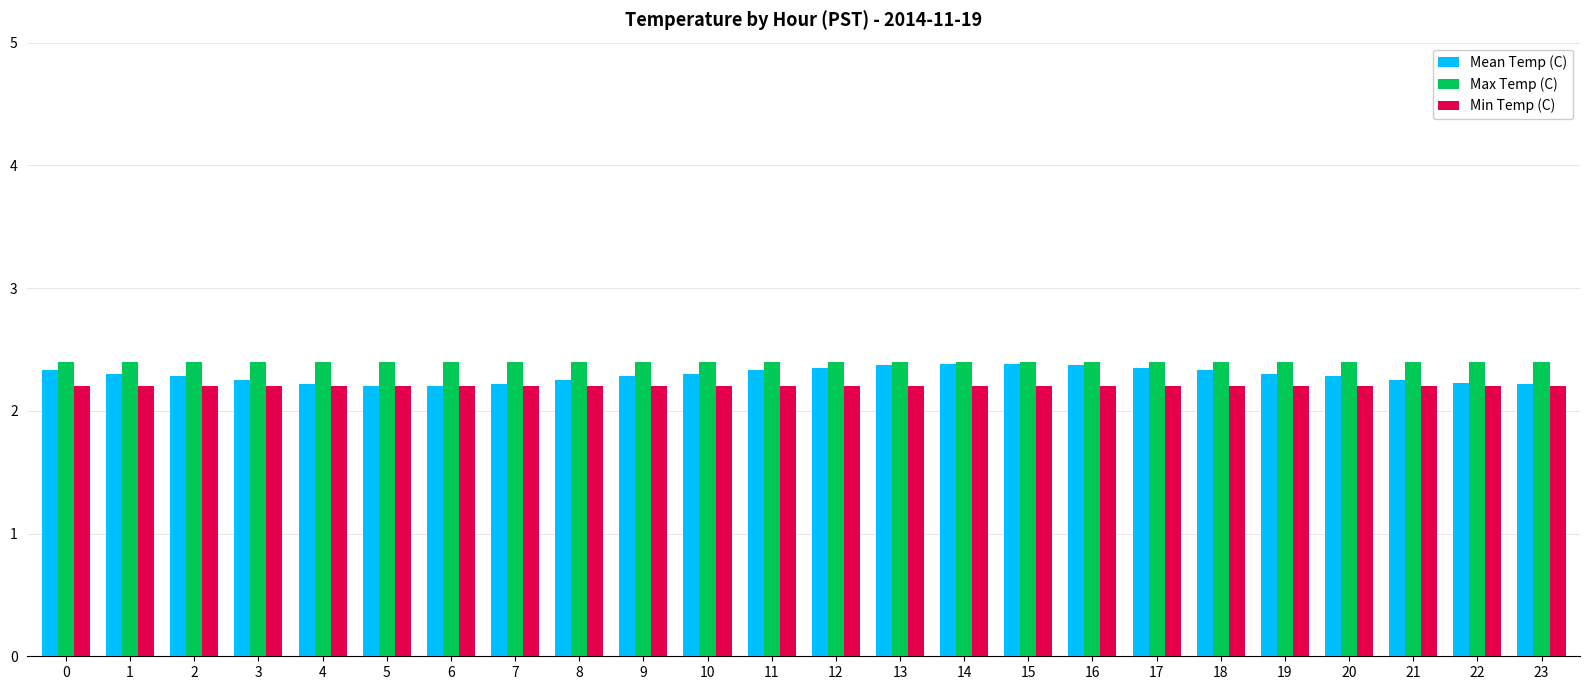

Does the chart contain stacked bars?

No